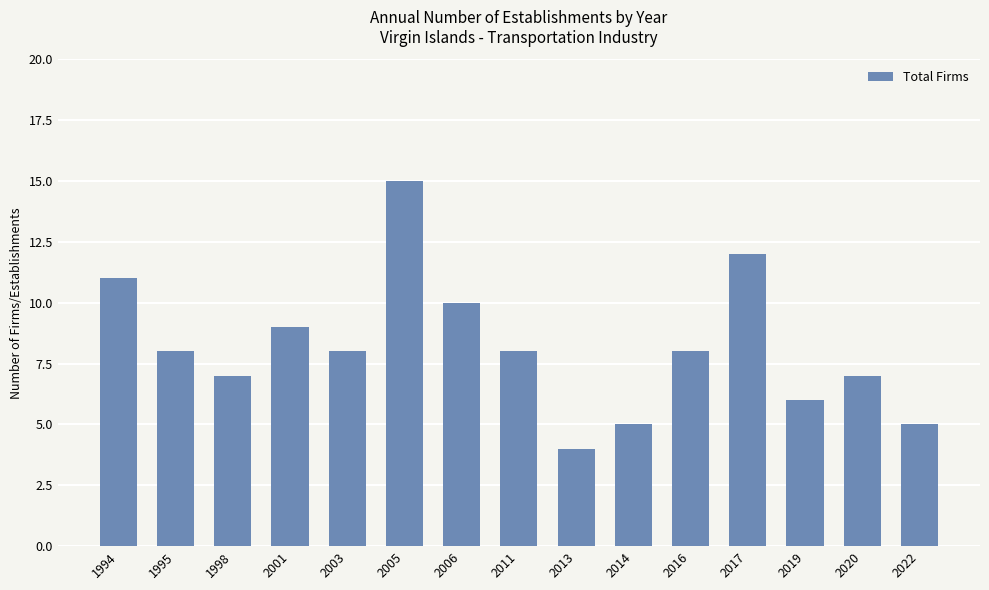

What is the value of the 7th bar from the left?

10